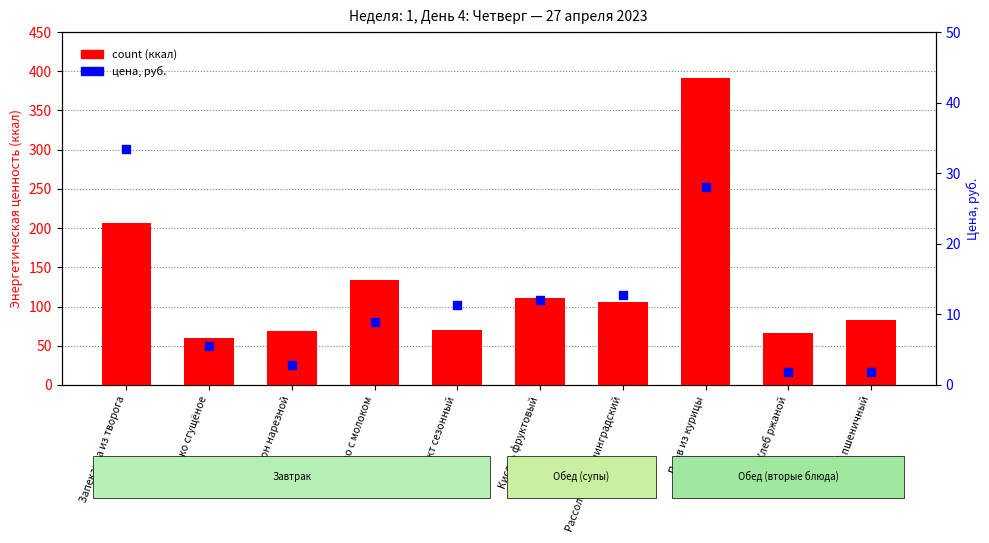

Which series has the largest total across all categories?

count (ккал)